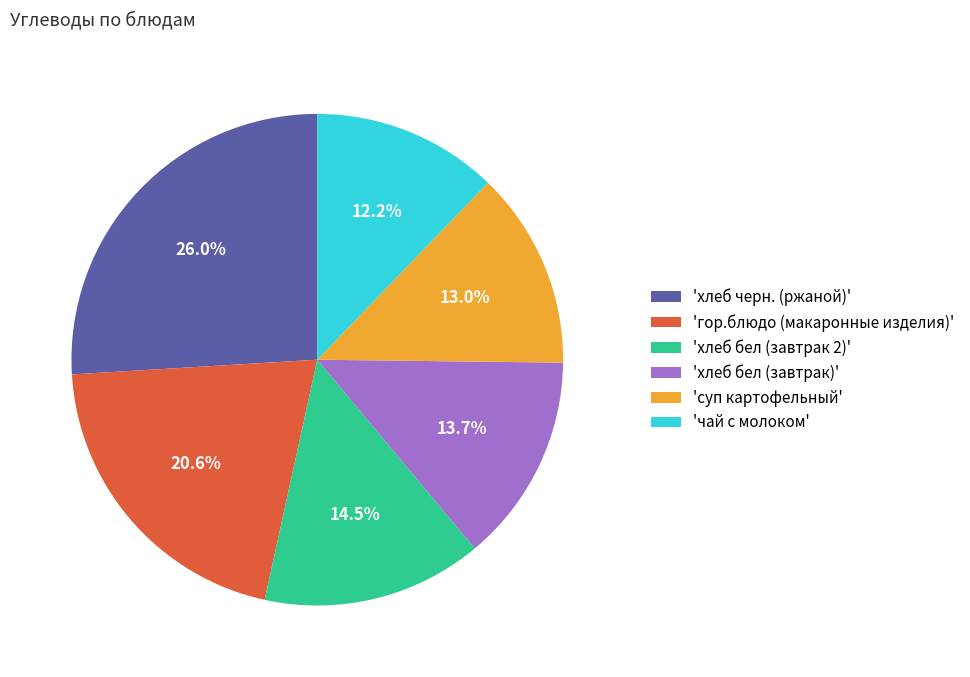

Approximately how many times larger is the value at 'суп картофельный' compared to 'хлеб бел (завтрак)'?

0.9